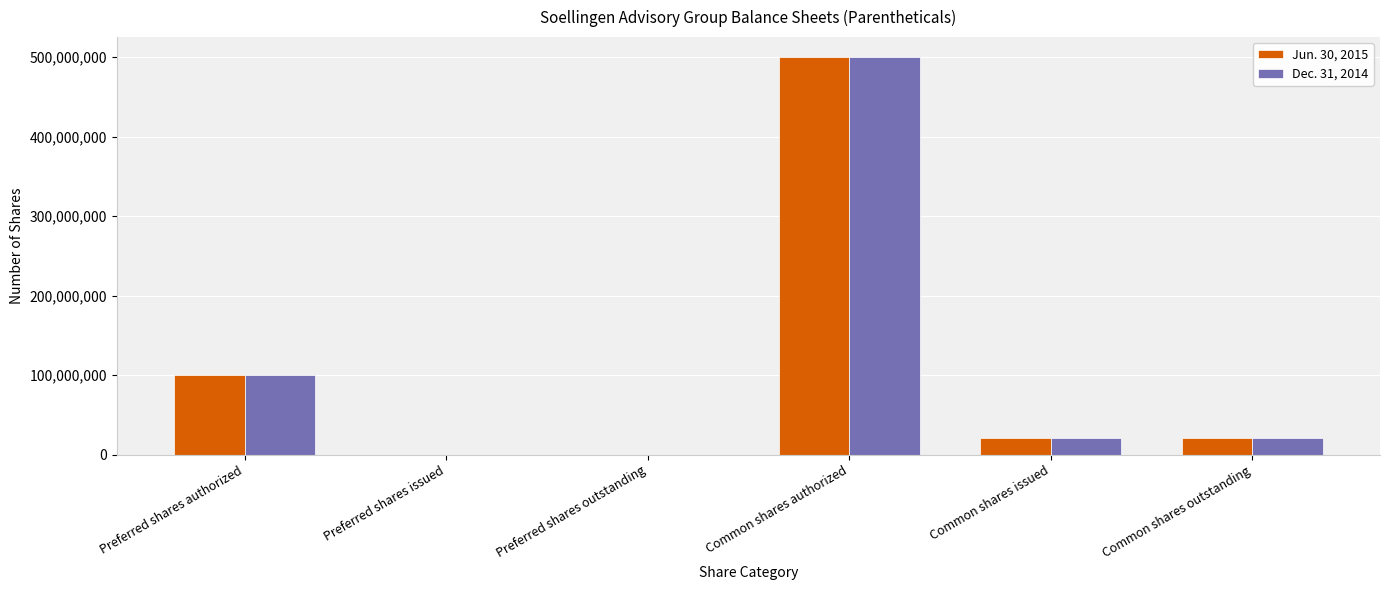

At which category does the chart reach its peak across all series?

Common shares authorized